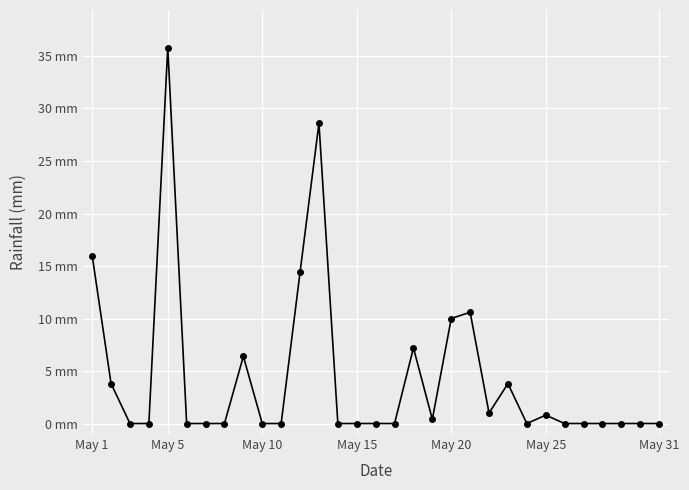

True or false: there are more than 1 points higher than both neighbors.

True